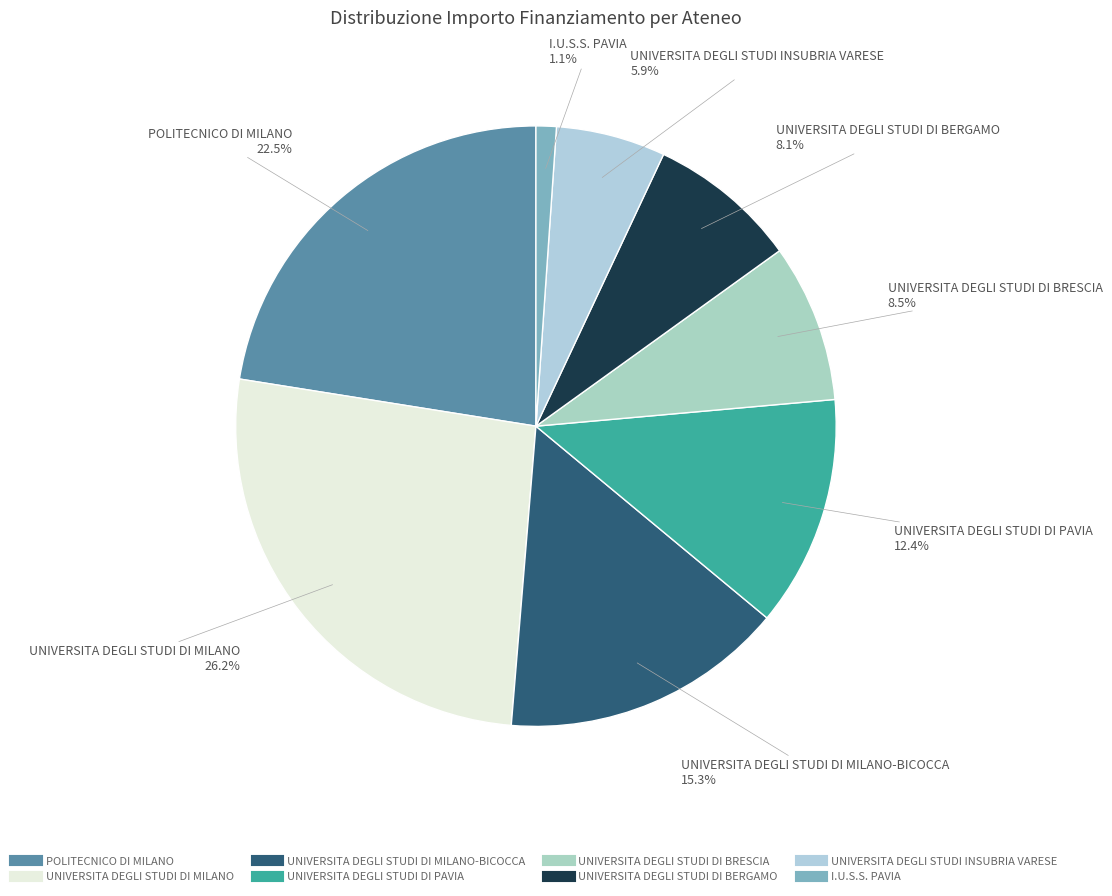

To the nearest percent, what is the average slice percentage?

12%